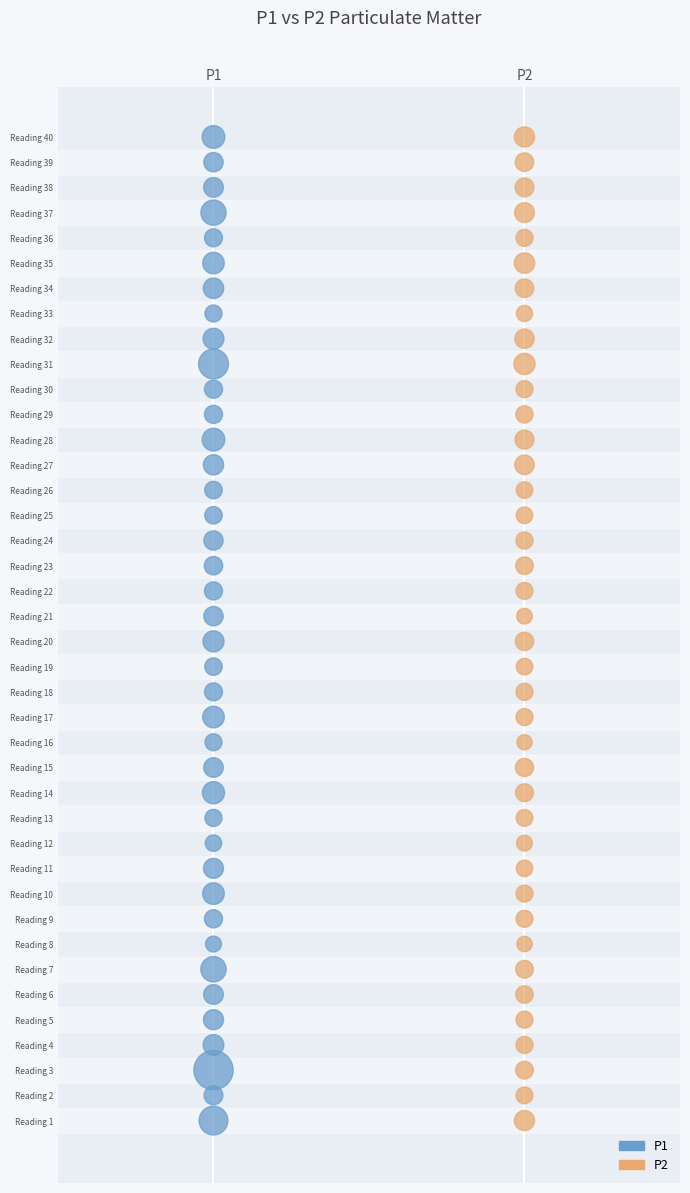

What are all the series names shown in the legend?

P1, P2